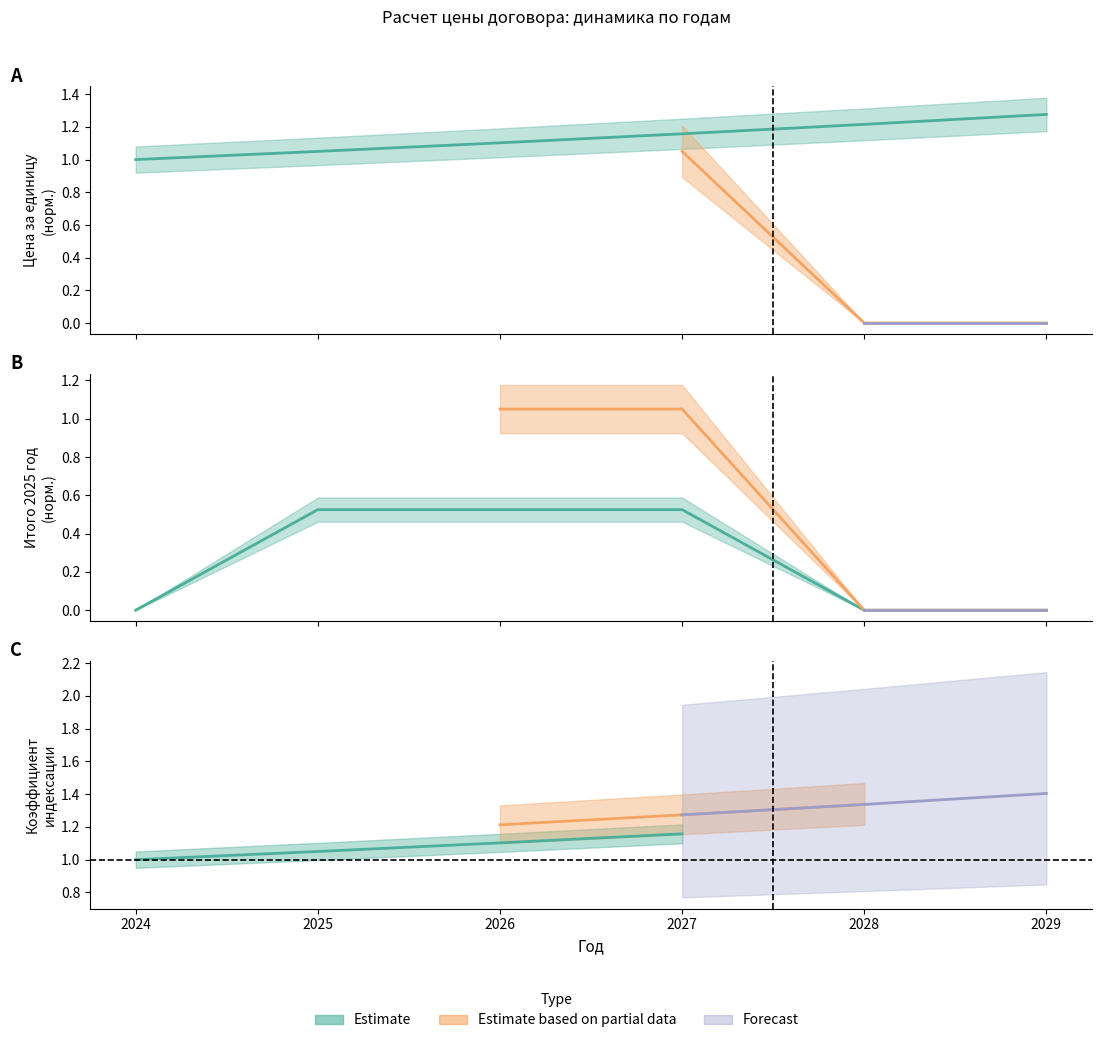

What is the difference between the maximum and minimum values in the Цена за единицу series?

0.3